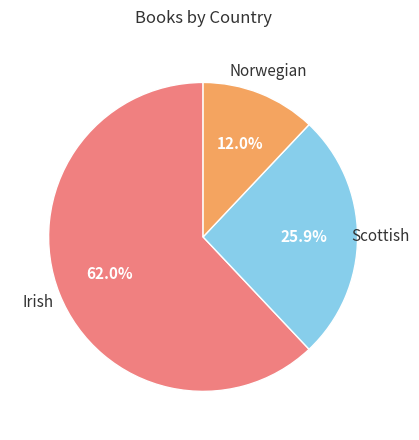

How many segments does this pie chart have?

3